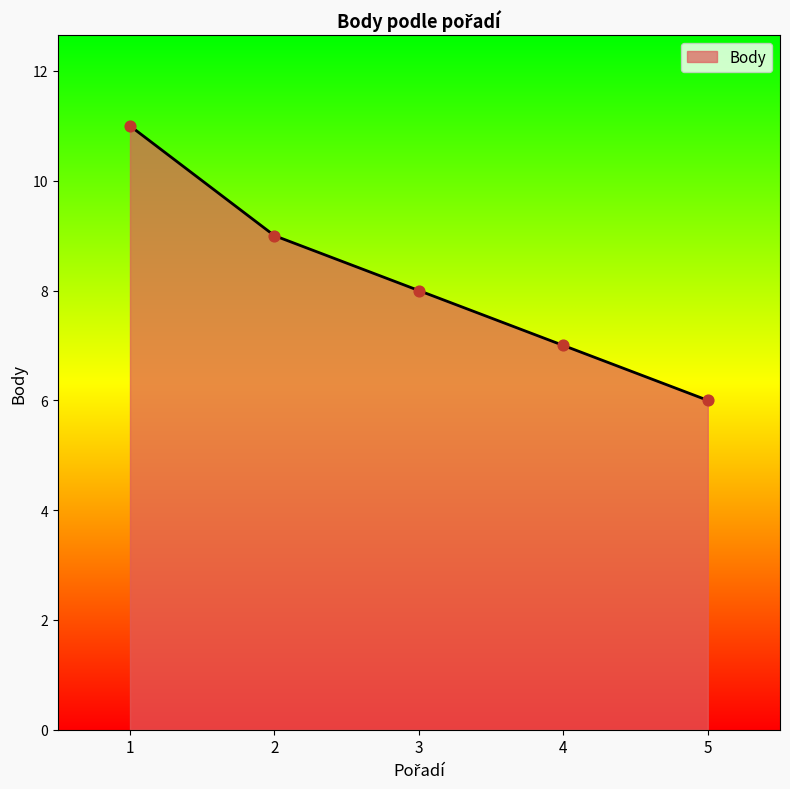

Approximately how many times larger is the value at 2 compared to 4?

1.3